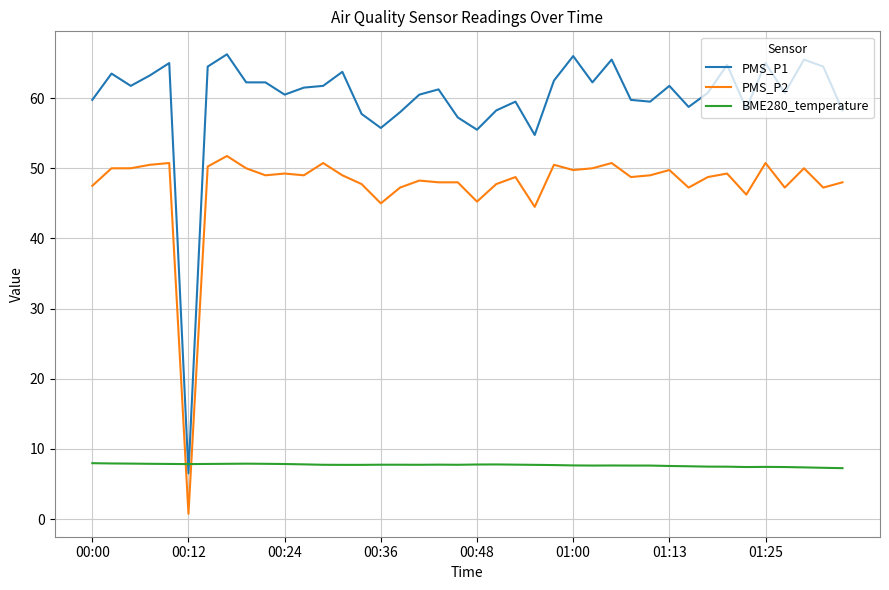

List the series in order of their peak value, lowest first.

BME280_temperature, PMS_P2, PMS_P1